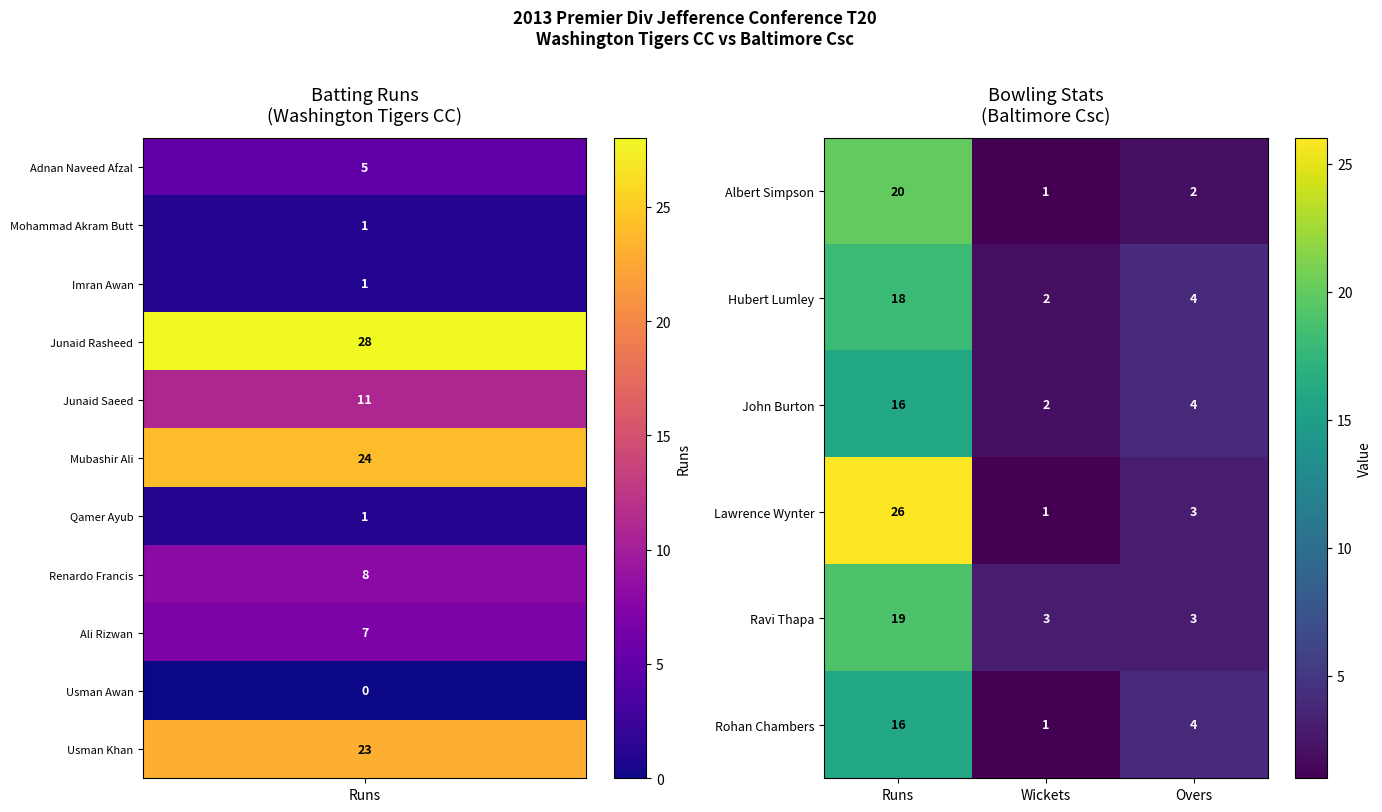

Reading left to right, transcribe all the data shown in this chart.

Albert Simpson: 20	1	2
Hubert Lumley: 18	2	4
John Burton: 16	2	4
Lawrence Wynter: 26	1	3
Ravi Thapa: 19	3	3
Rohan Chambers: 16	1	4